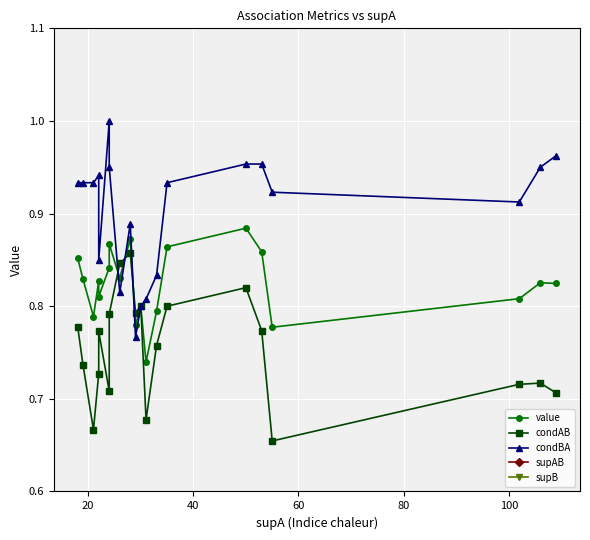

What is the sum of all supAB values?

622.0